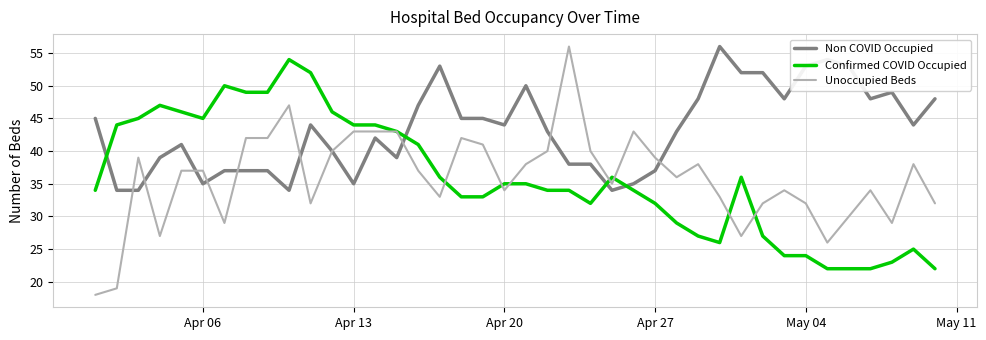

What is the smallest value displayed?

18